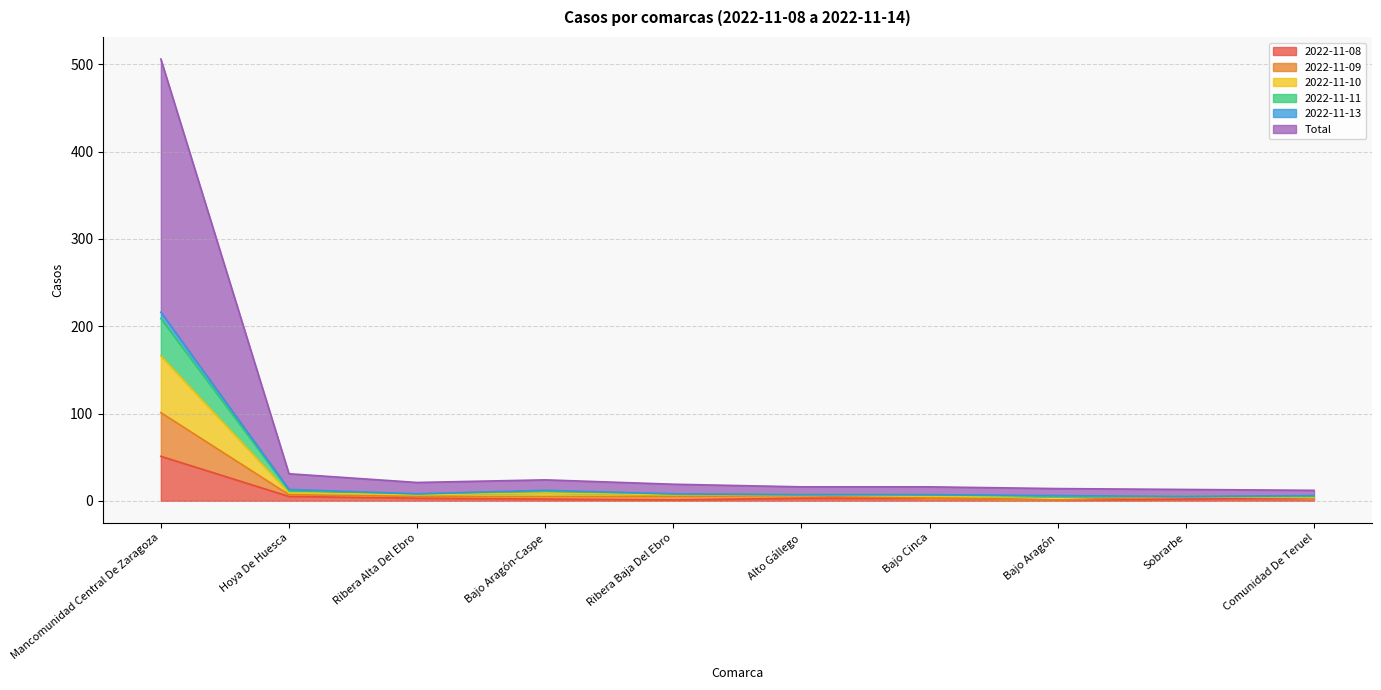

What is the difference between the highest and lowest values at Bajo Cinca?

9